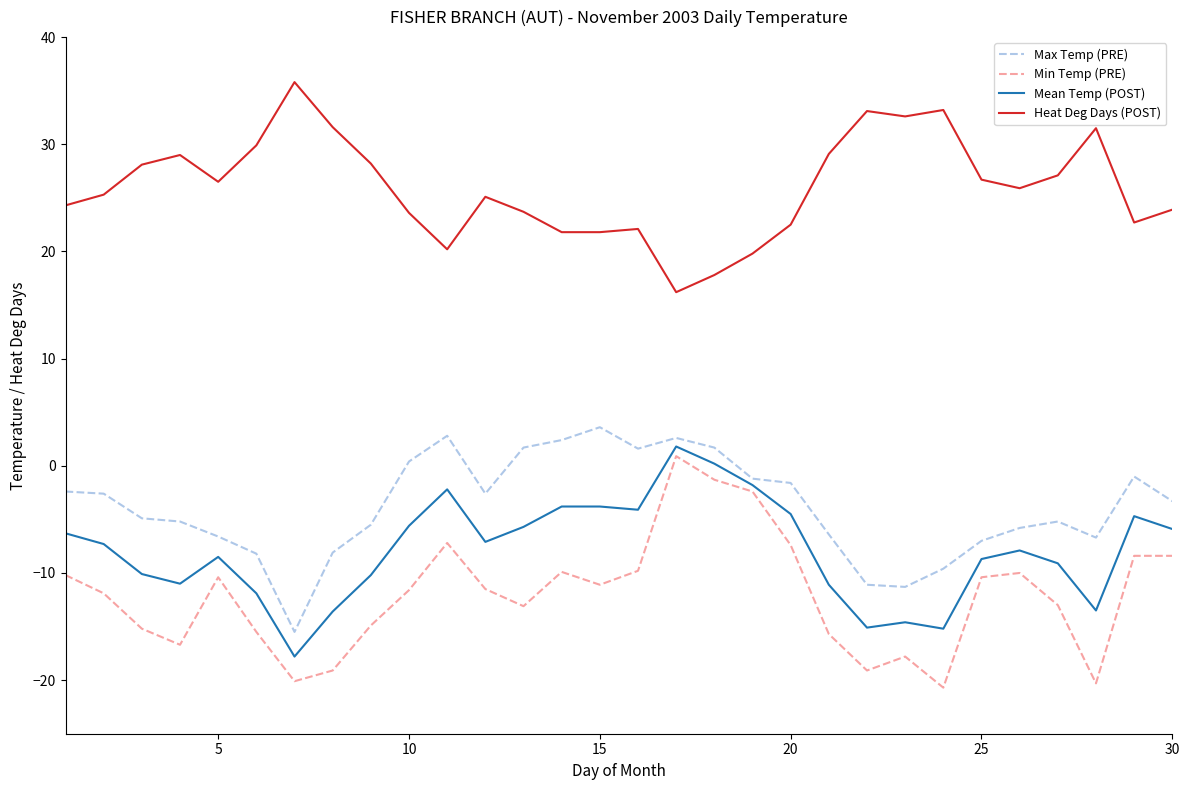

What is the smallest value displayed?

-20.7